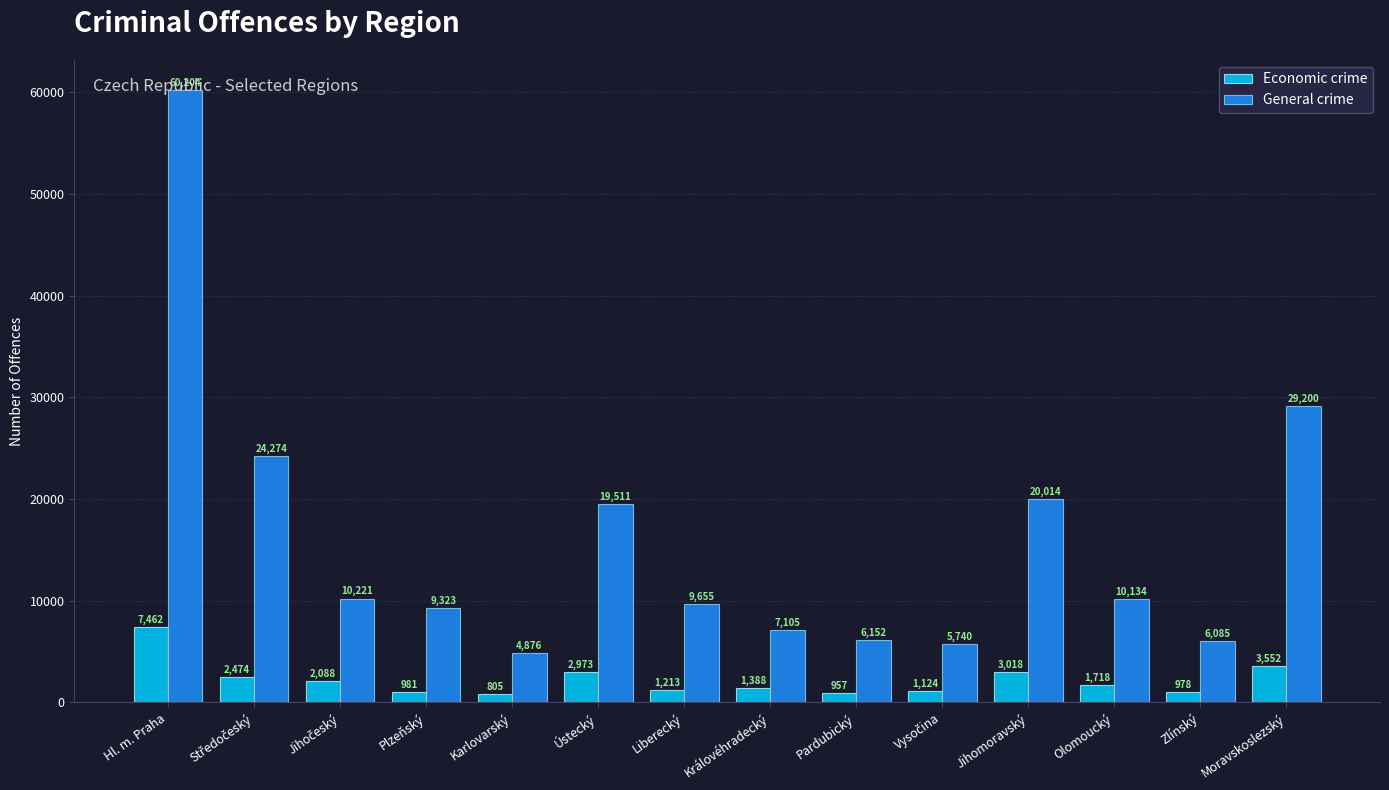

Reading left to right, transcribe all the data shown in this chart.

Economic crime: 7462	2474	2088	981	805	2973	1213	1388	957	1124	3018	1718	978	3552
General crime: 60204	24274	10221	9323	4876	19511	9655	7105	6152	5740	20014	10134	6085	29200